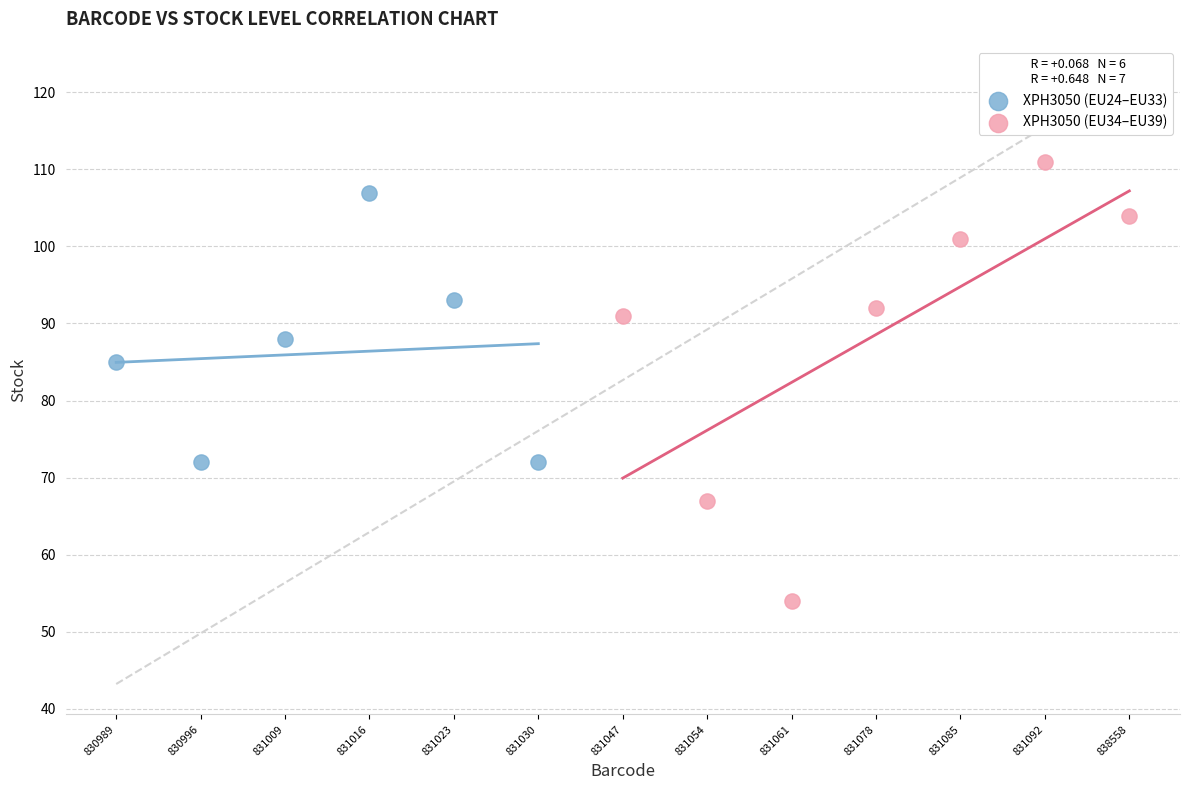

Which series has the widest spread of Y values?

XPH3050 (EU34–EU39)